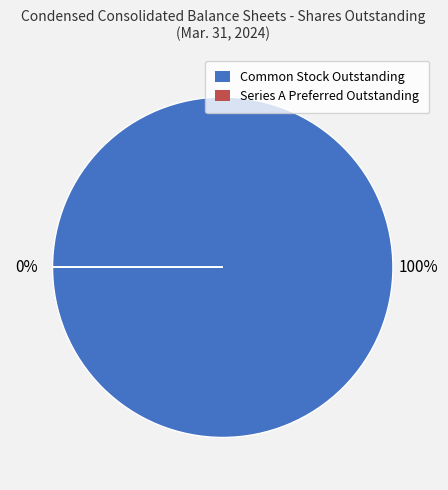

What percentage do Series A Preferred Stock Shares, Outstanding and Common Stock Shares, Outstanding together represent?

100.0%